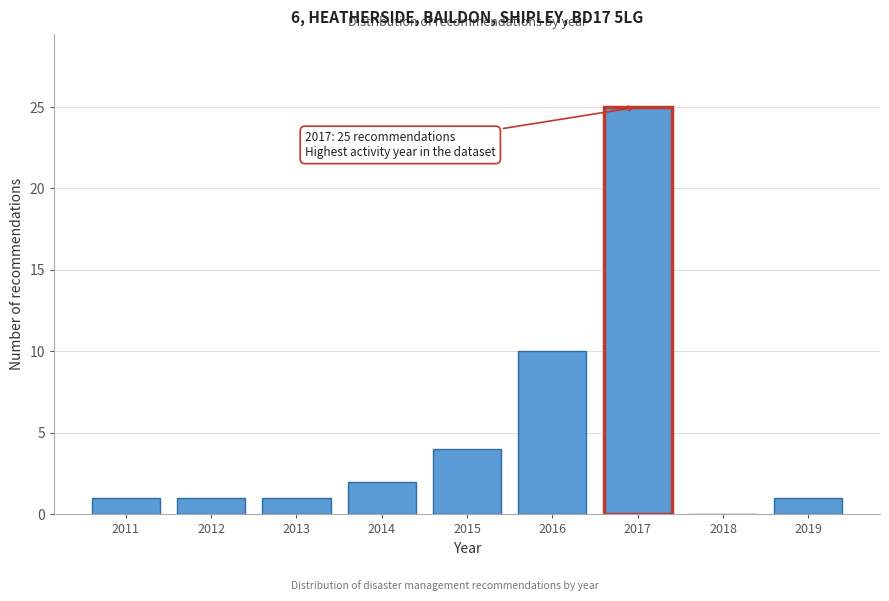

Reading left to right, list all the values displayed in this chart.

2011=1	2012=1	2013=1	2014=2	2015=4	2016=10	2017=25	2018=0	2019=1